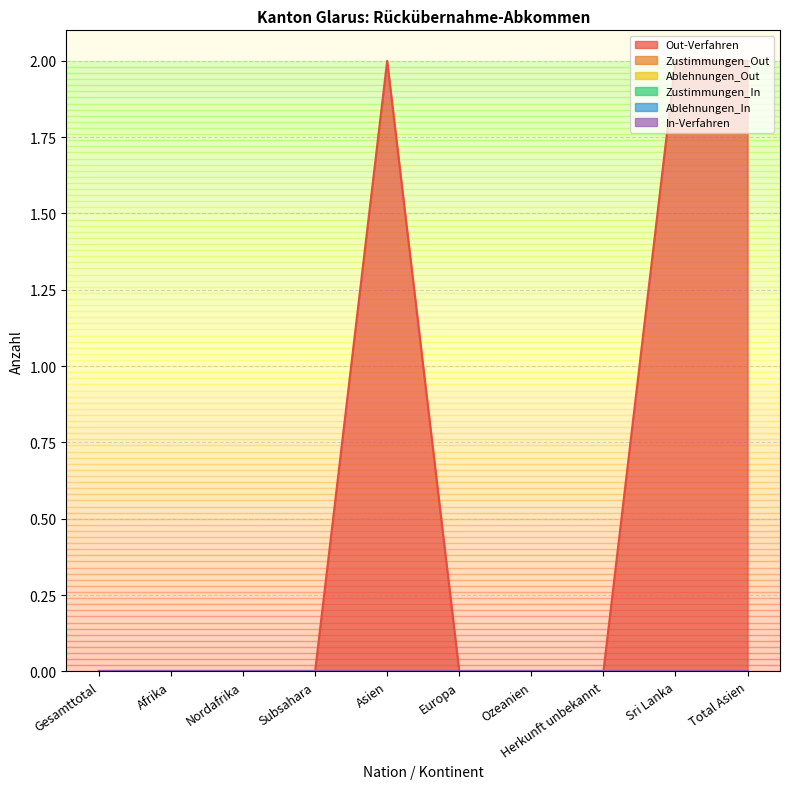

The value of Ablehnungen_Out at Ozeanien is 0. True or false?

True